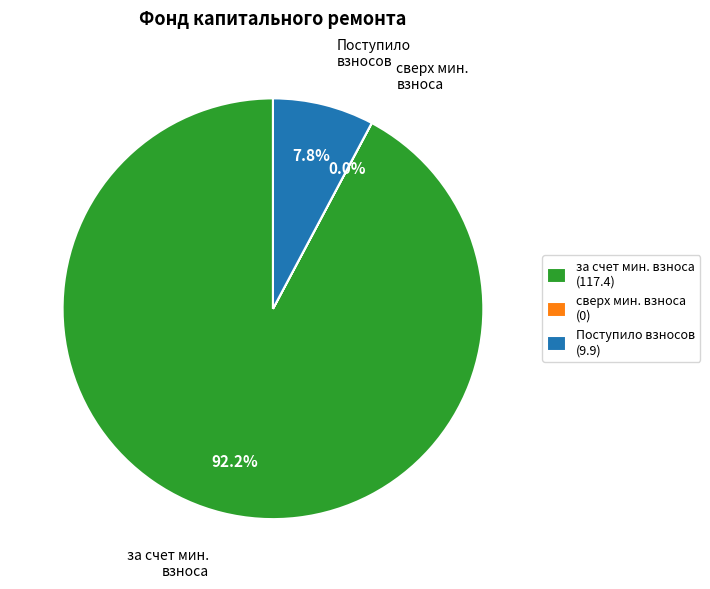

What is the majority slice?

за счет мин. взноса (117.4)